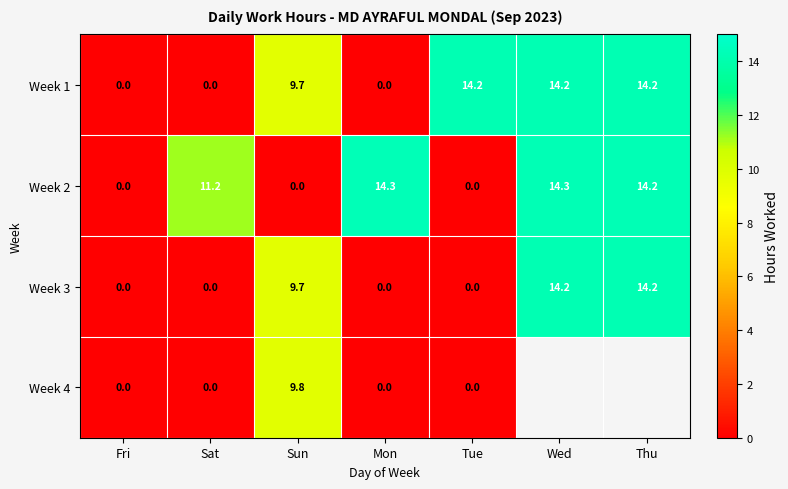

What is the spread (max minus min) of values at Sat?

11.2